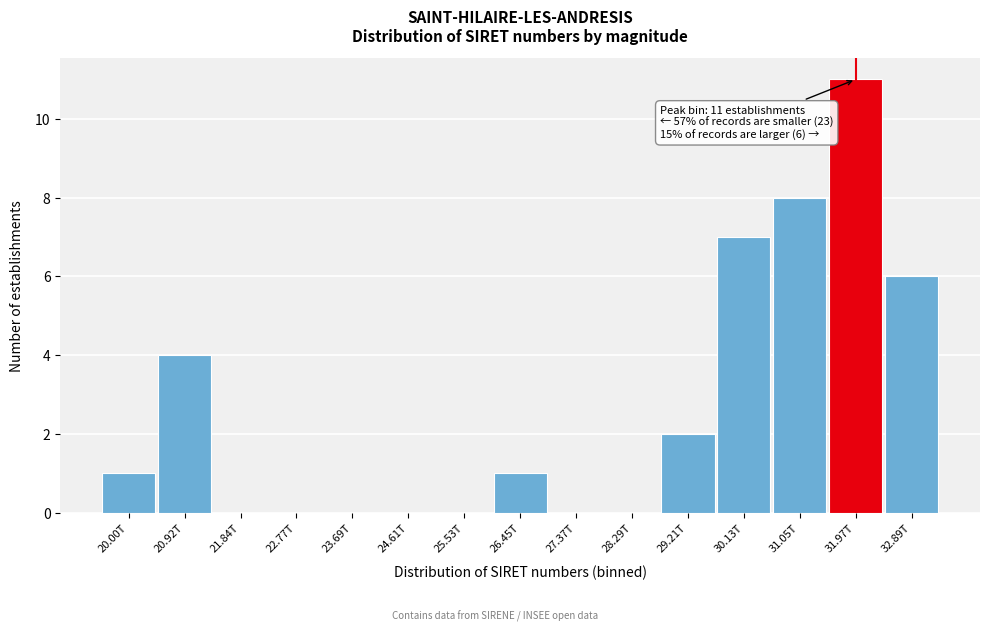

Reading left to right, list all the values displayed in this chart.

20.00T=1	20.92T=4	21.84T=0	22.77T=0	23.69T=0	24.61T=0	25.53T=0	26.45T=1	27.37T=0	28.29T=0	29.21T=2	30.13T=7	31.05T=8	31.97T=11	32.89T=6